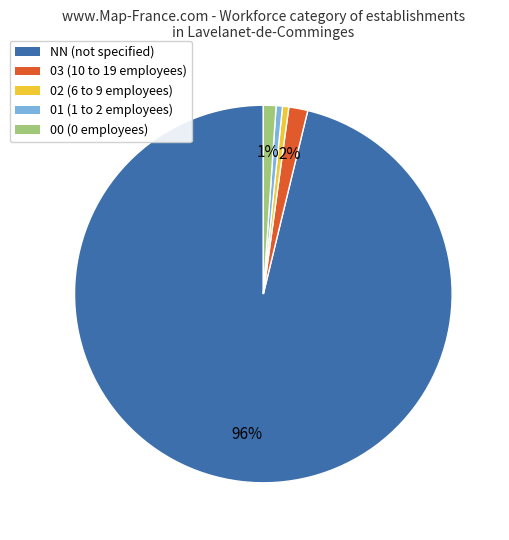

To the nearest percent, what is the average slice percentage?

20%